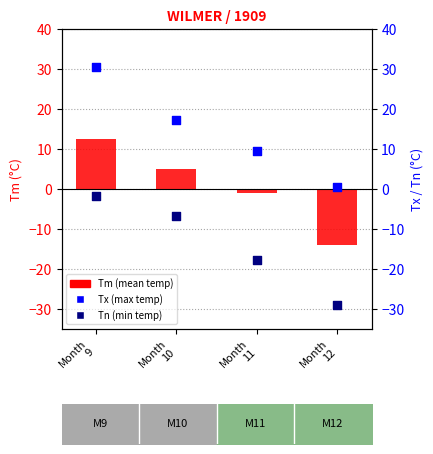

What is the total value across all series at Month
11?

-9.3